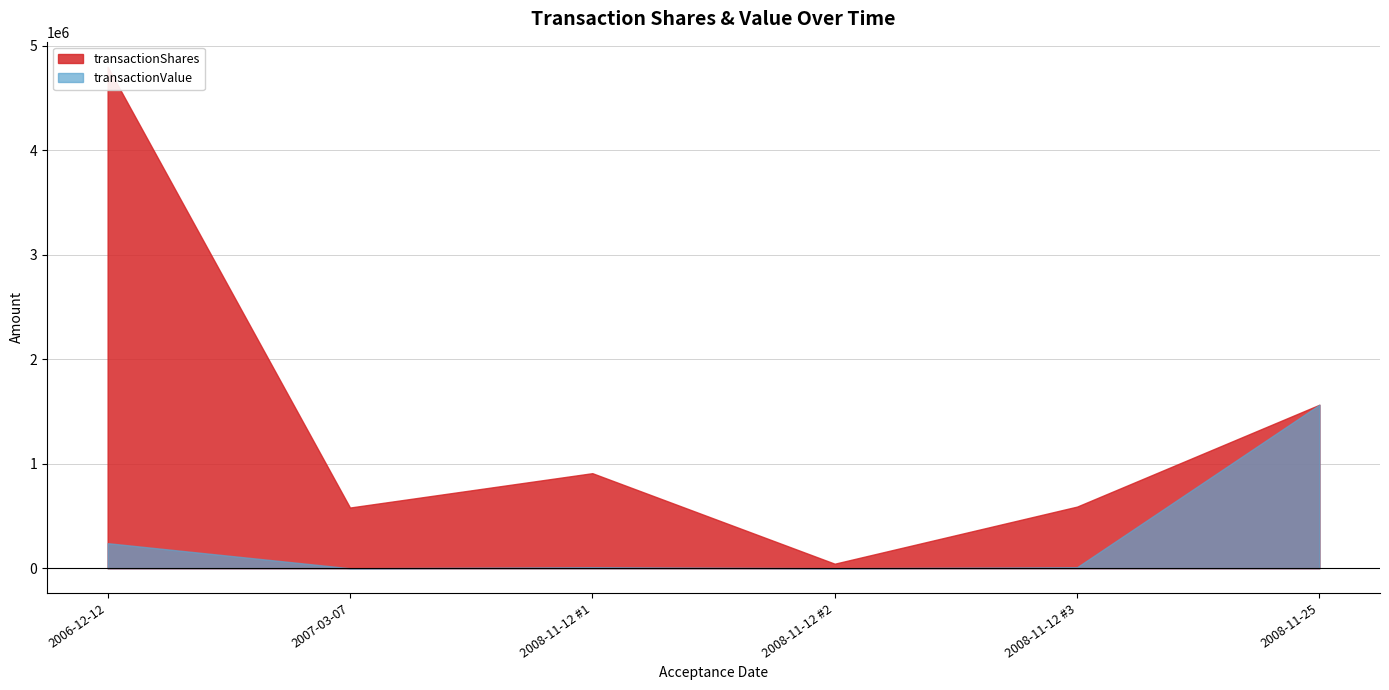

At which label does transactionShares reach its minimum?

2008-11-12 #2